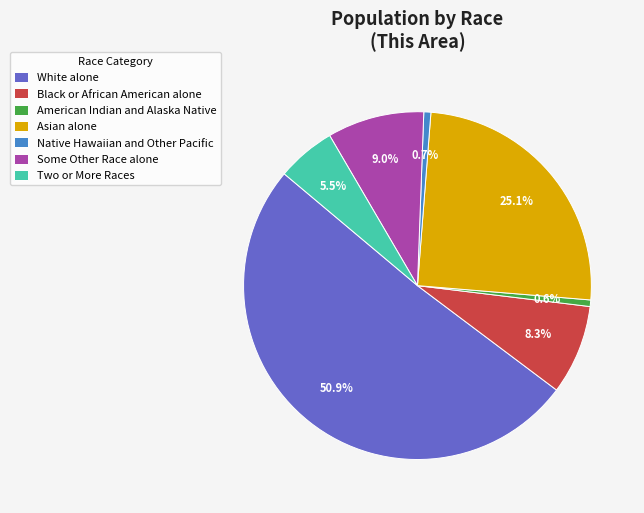

What is the largest slice in the pie chart?

White alone